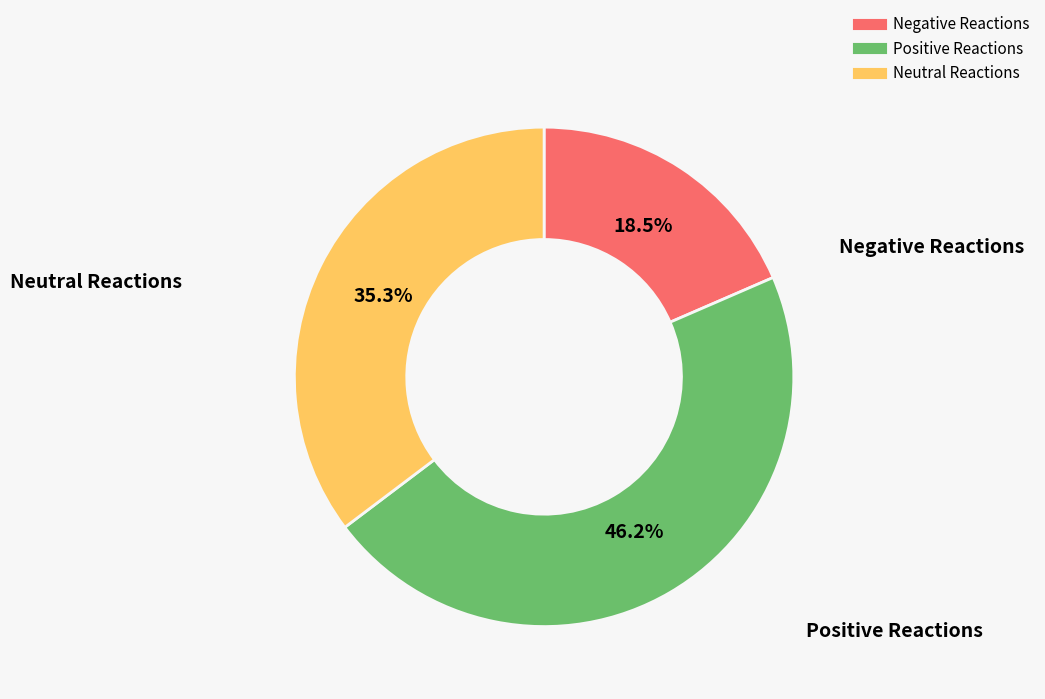

Is there any slice that represents more than half of the pie?

No